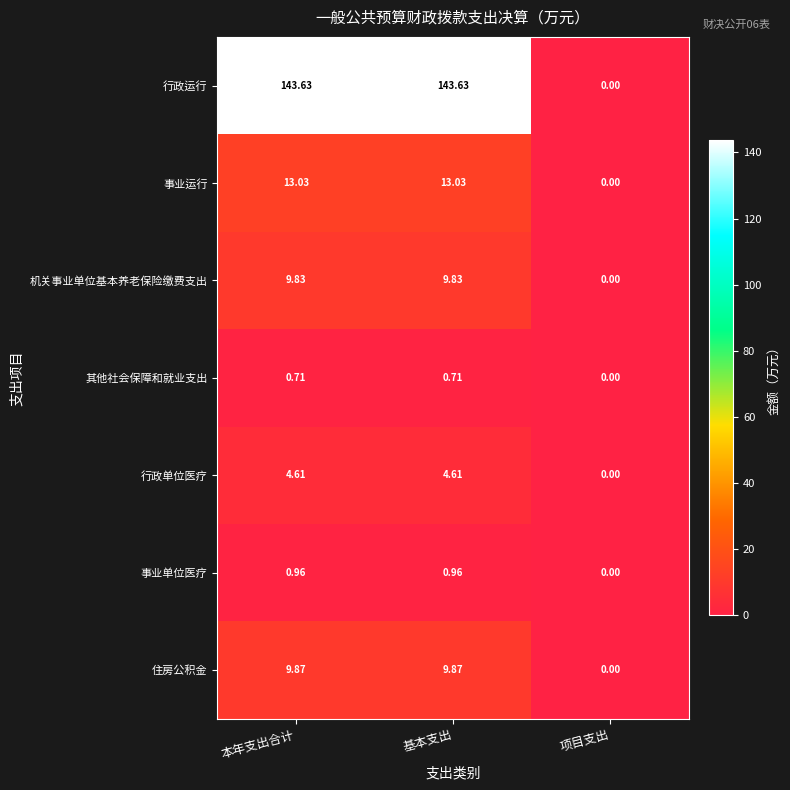

Is the value of 住房公积金 at 项目支出 greater than the value of 行政运行 at 本年支出合计?

No